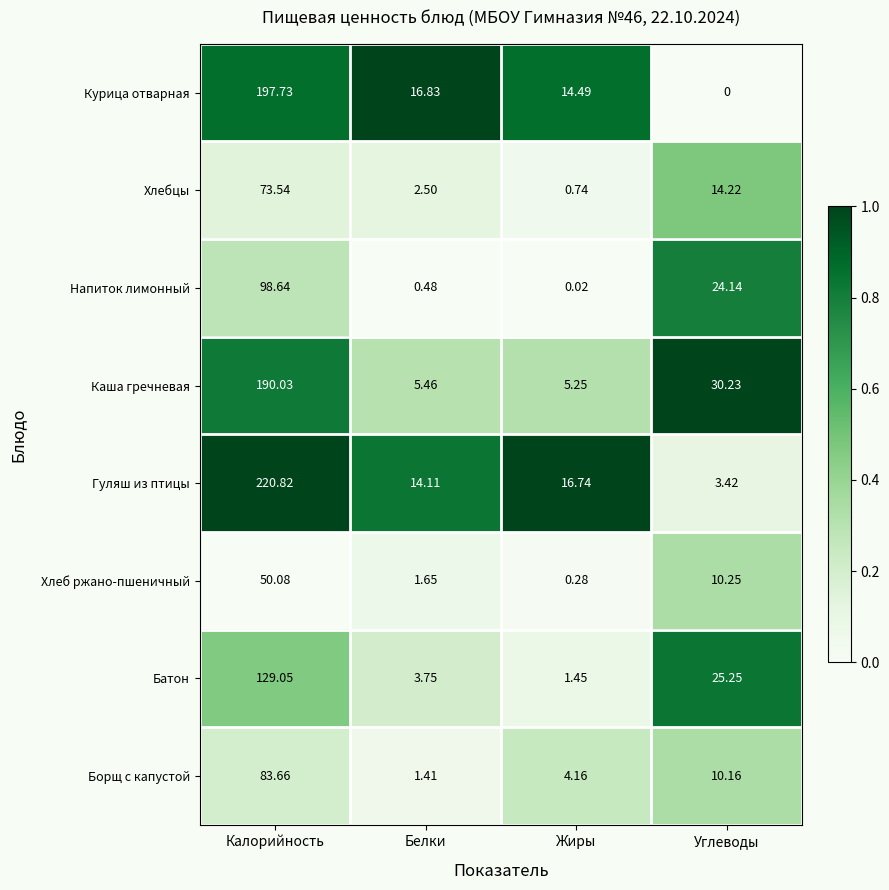

Which series has the largest range (max minus min)?

Гуляш из птицы